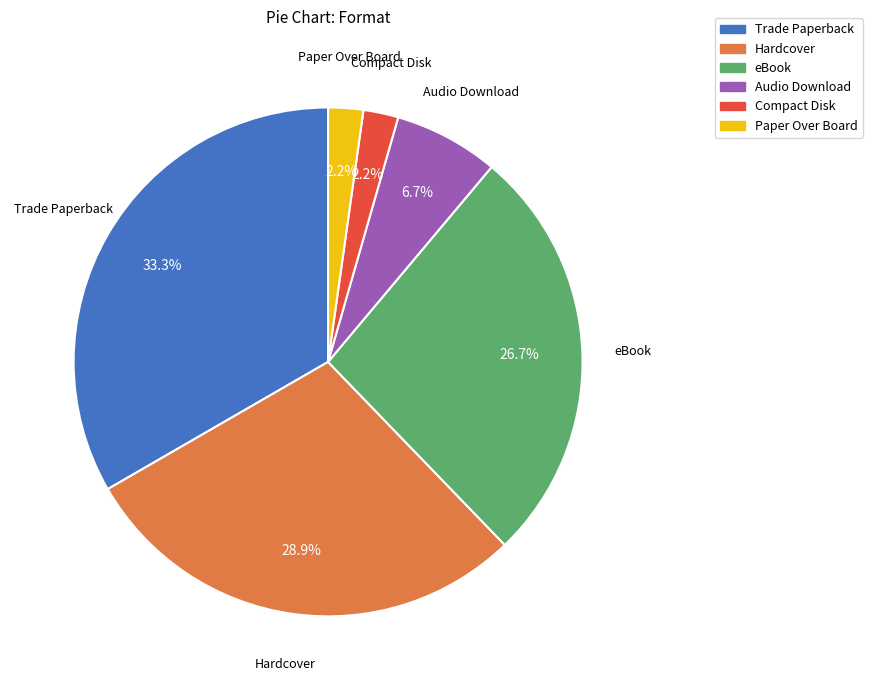

Count the number of slices in the pie.

6